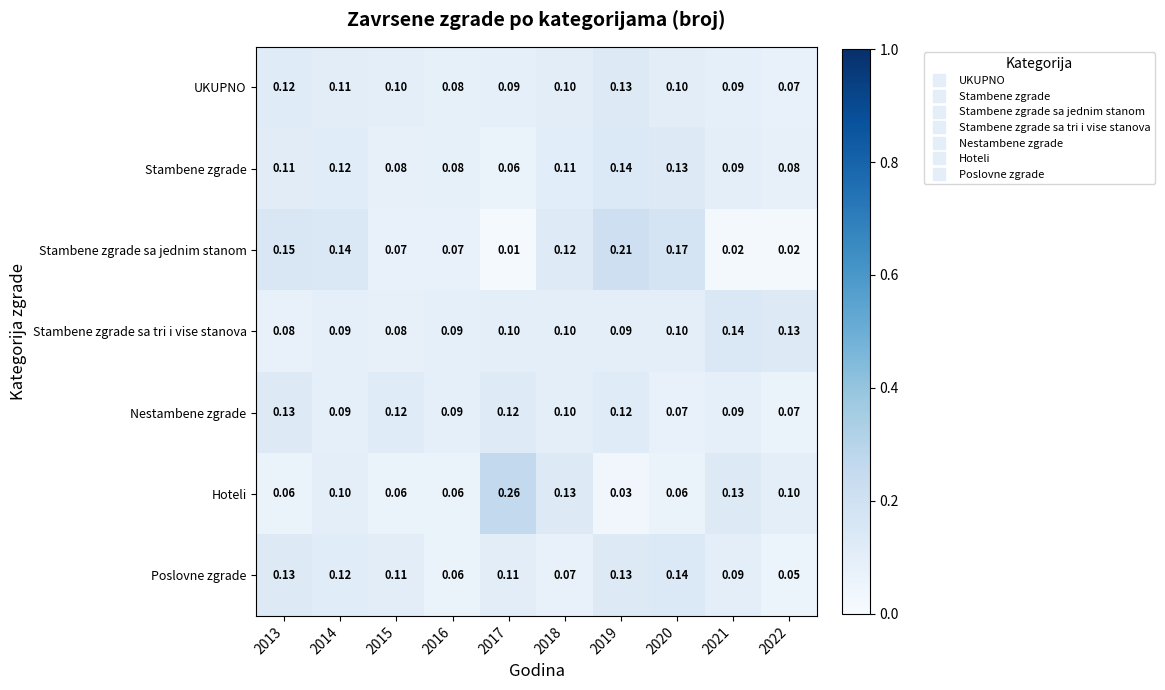

Which series changed the most between 2017 and 2018?

Hoteli